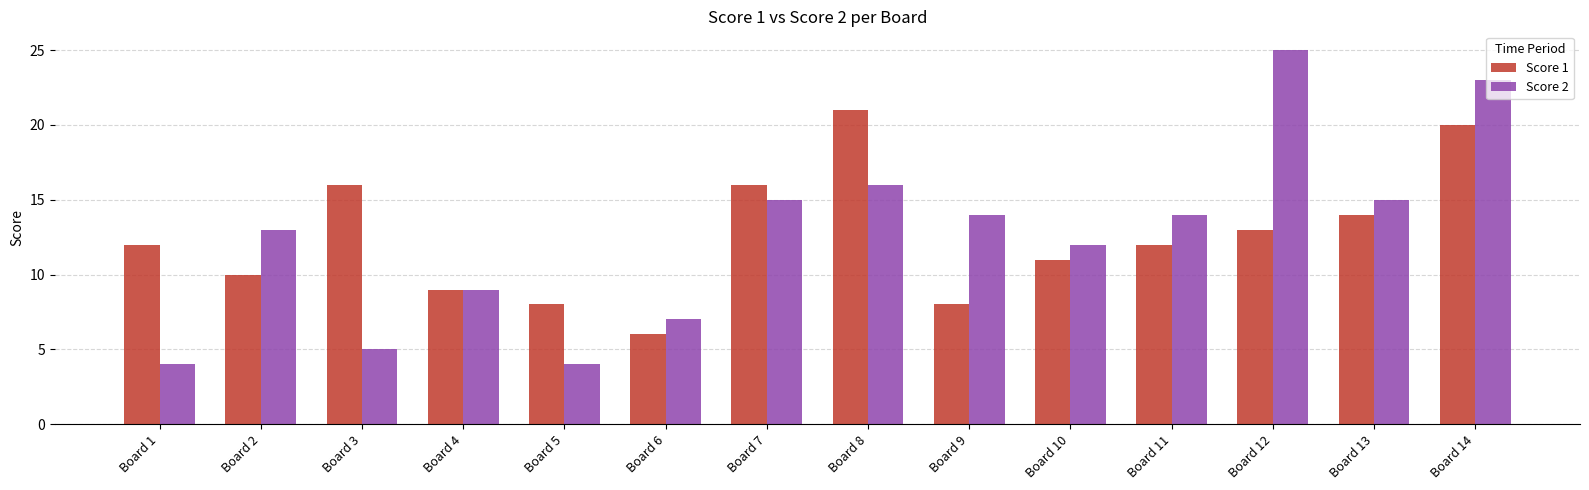

Rank the series by their maximum value, from lowest to highest.

Score 1, Score 2